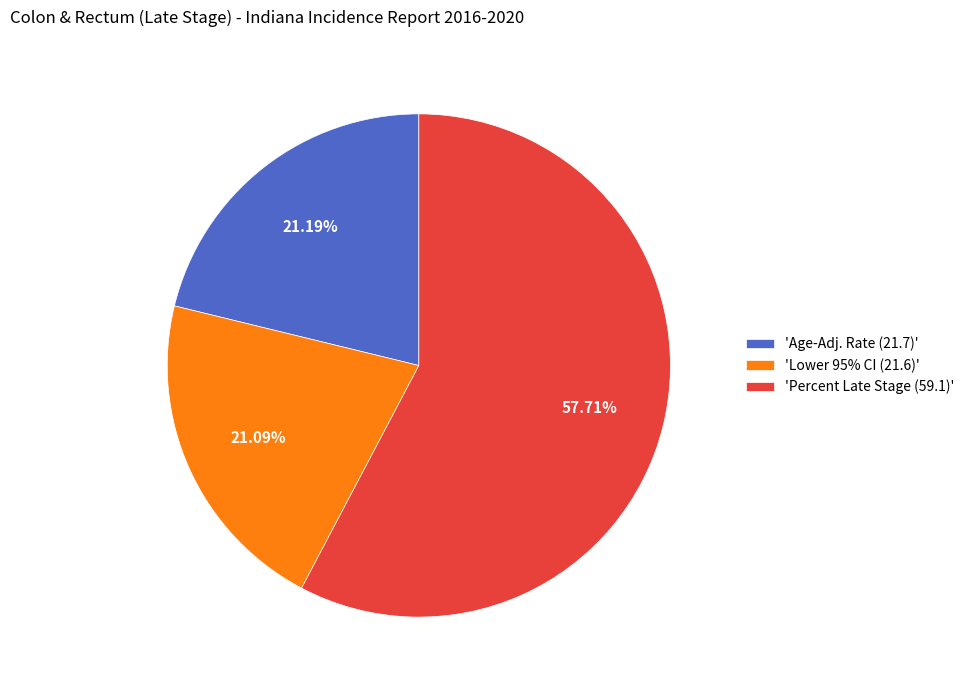

Is there any slice that represents more than half of the pie?

Yes